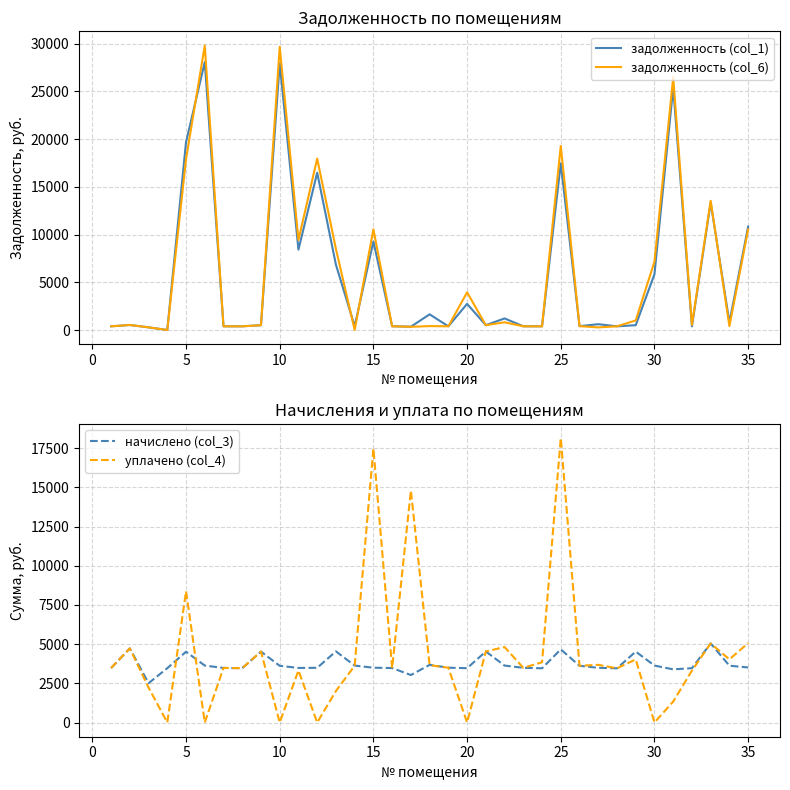

What is the highest value of the уплачено (col_4) series?

18147.5